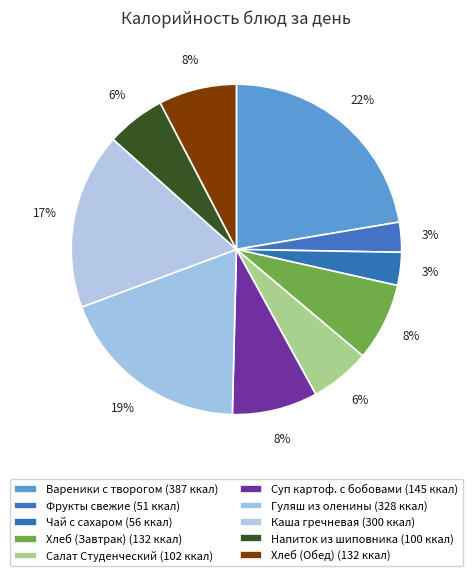

Is it true that Суп картоф. с бобовами is 8% of the pie?

True